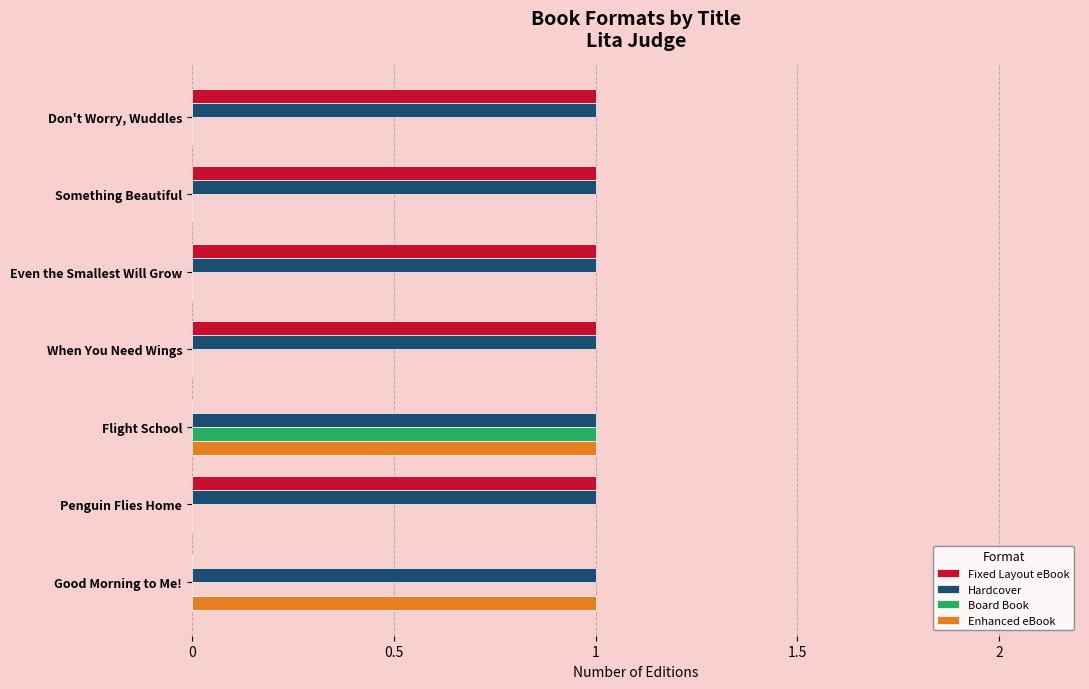

How many data points does each series have?

7